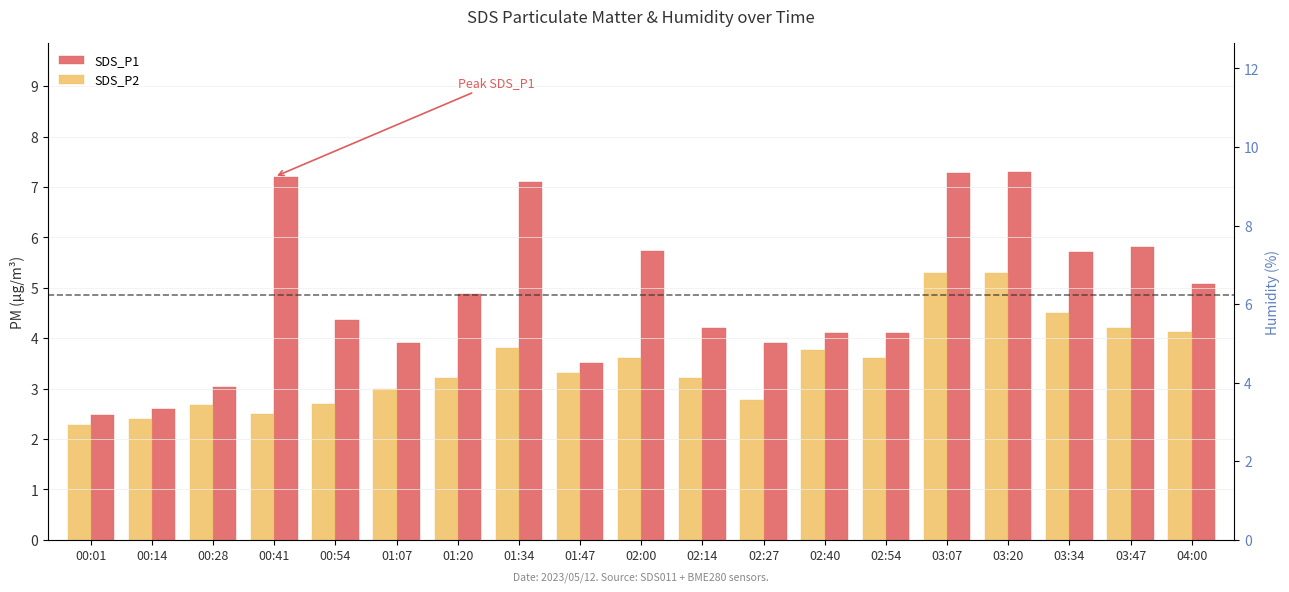

What is the spread (max minus min) of values at 00:28?

0.4